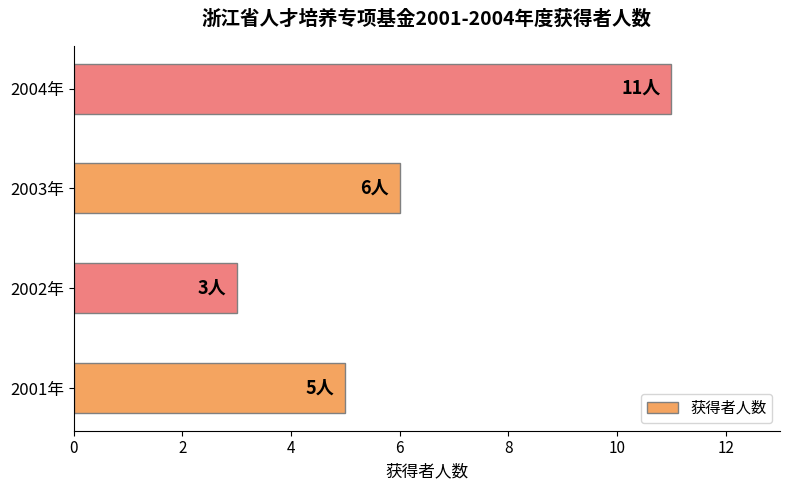

List the labels in order of value, smallest first.

2002年, 2001年, 2003年, 2004年